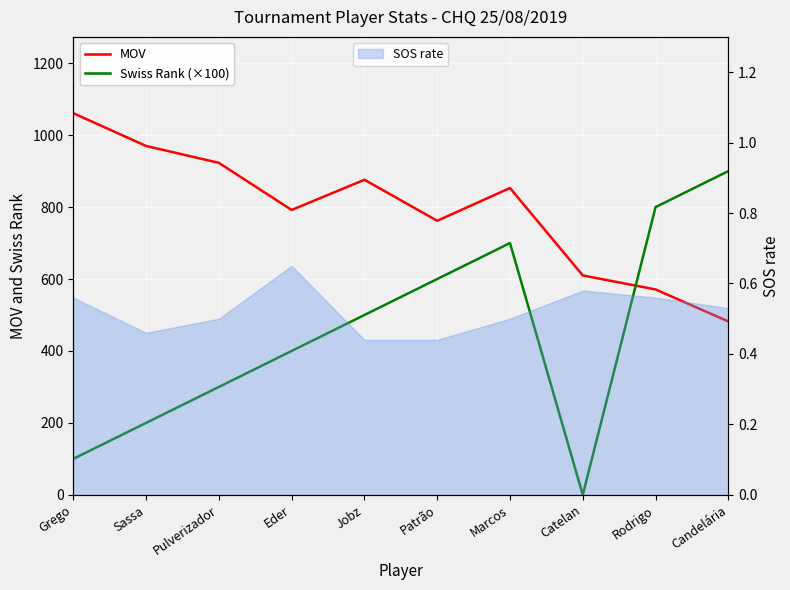

How many intersections are there between MOV and Swiss Rank (×100)?

1